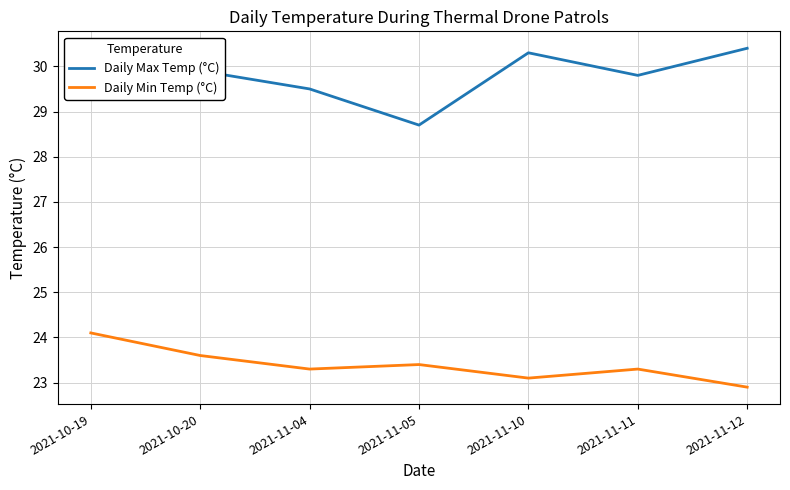

What is the lowest value of the Daily Max Temp (°C) series?

28.7